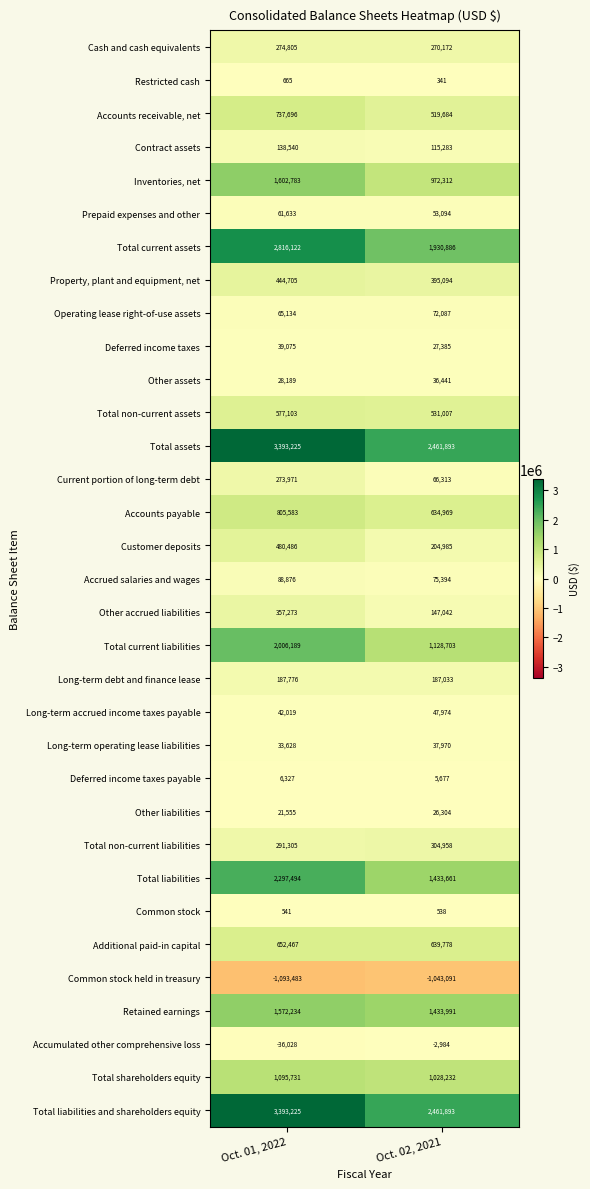

At which category is the sum across all series the highest?

Oct. 01, 2022